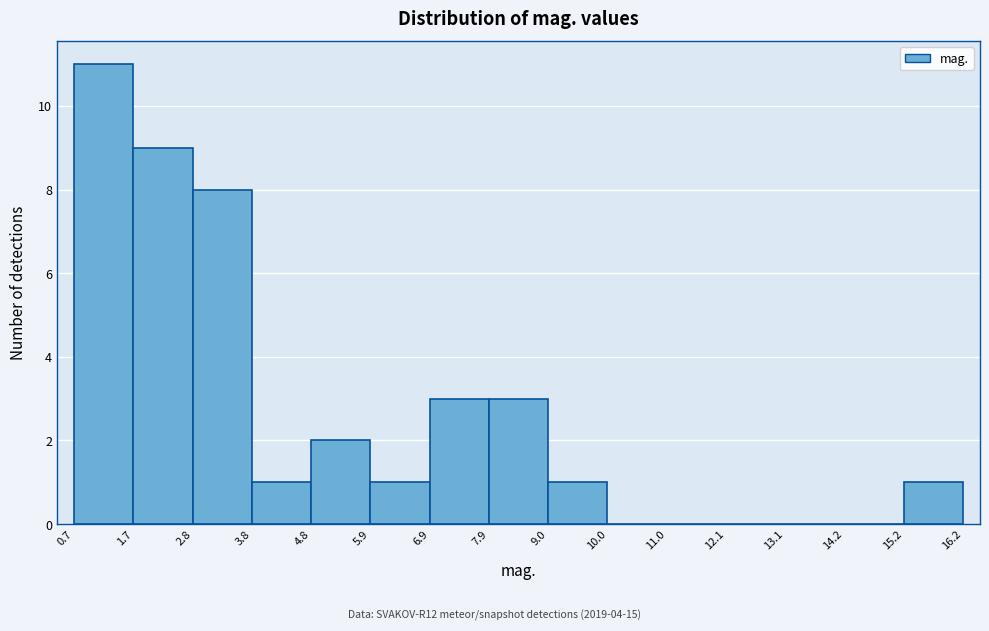

What is the height of the bar covering 7.9 to 9.0 on the x-axis? The values are not printed on the chart, so give them approximately, as read against the axis.

3